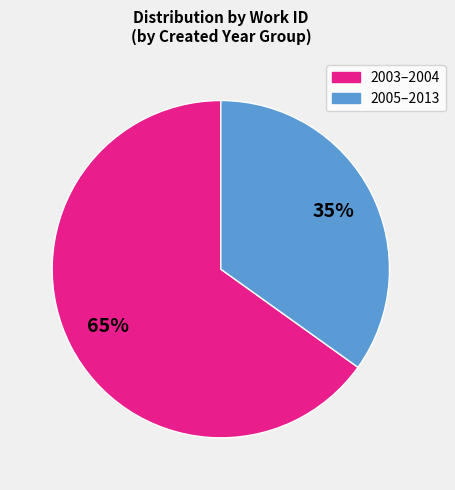

To the nearest percent, what is the difference between the largest and smallest slice percentages?

30%